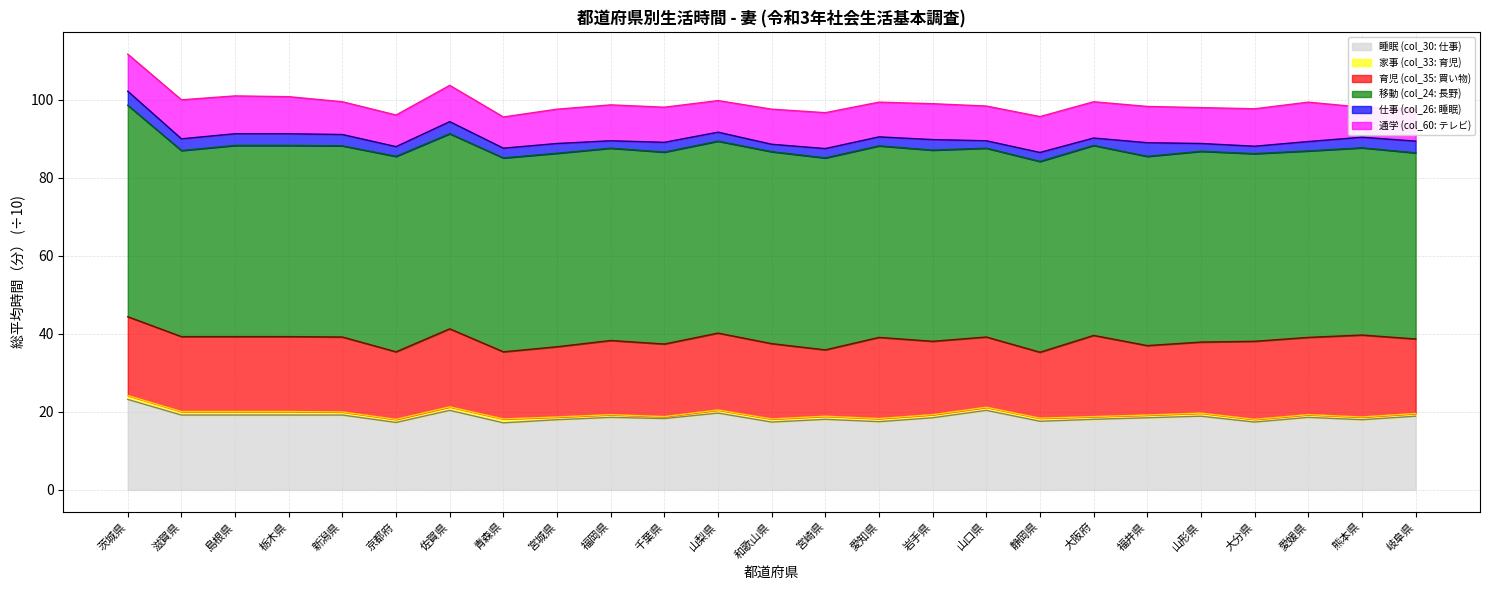

How many data points does each series have?

25